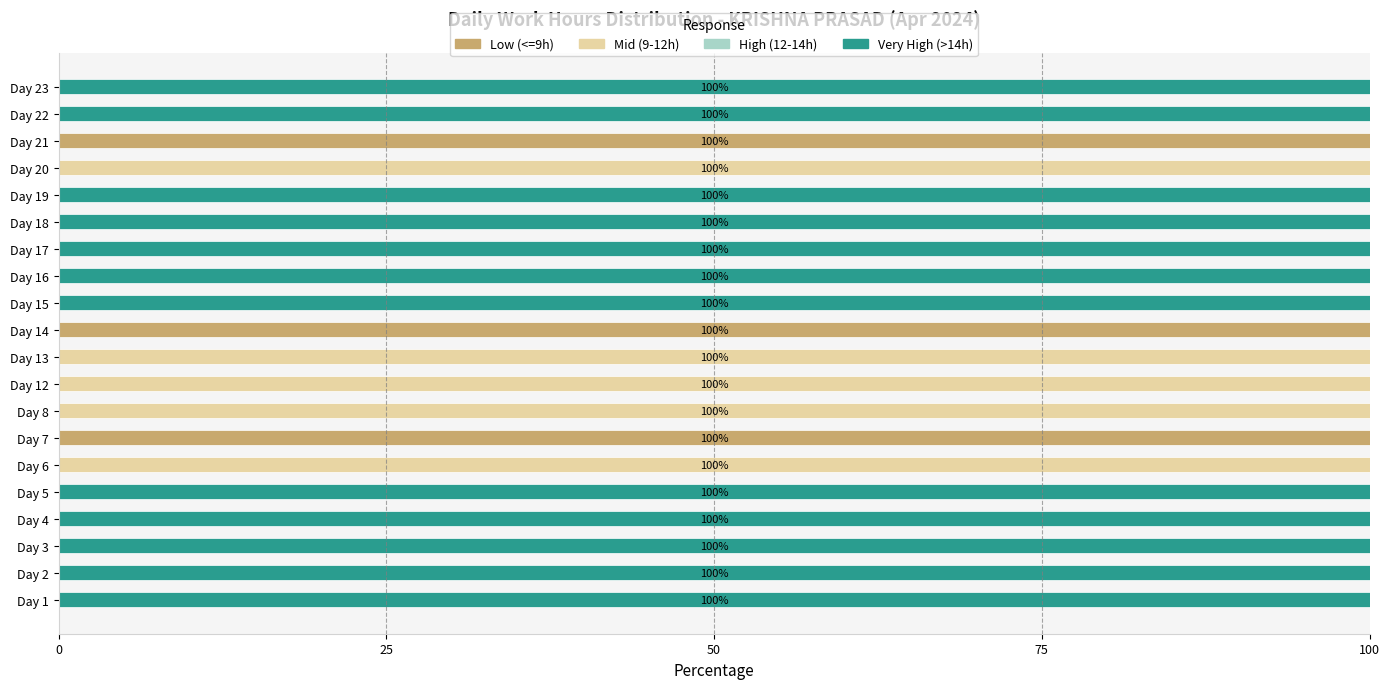

Count the number of categories in the chart.

20